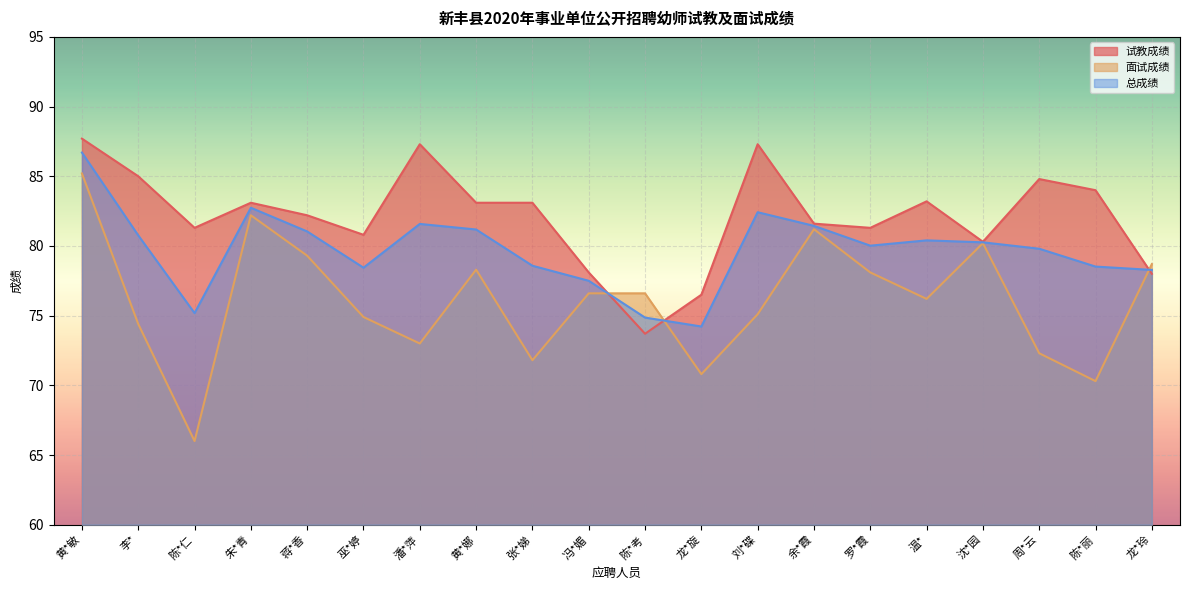

What is the value of the 面试成绩 point at the 13th from the left?

75.1